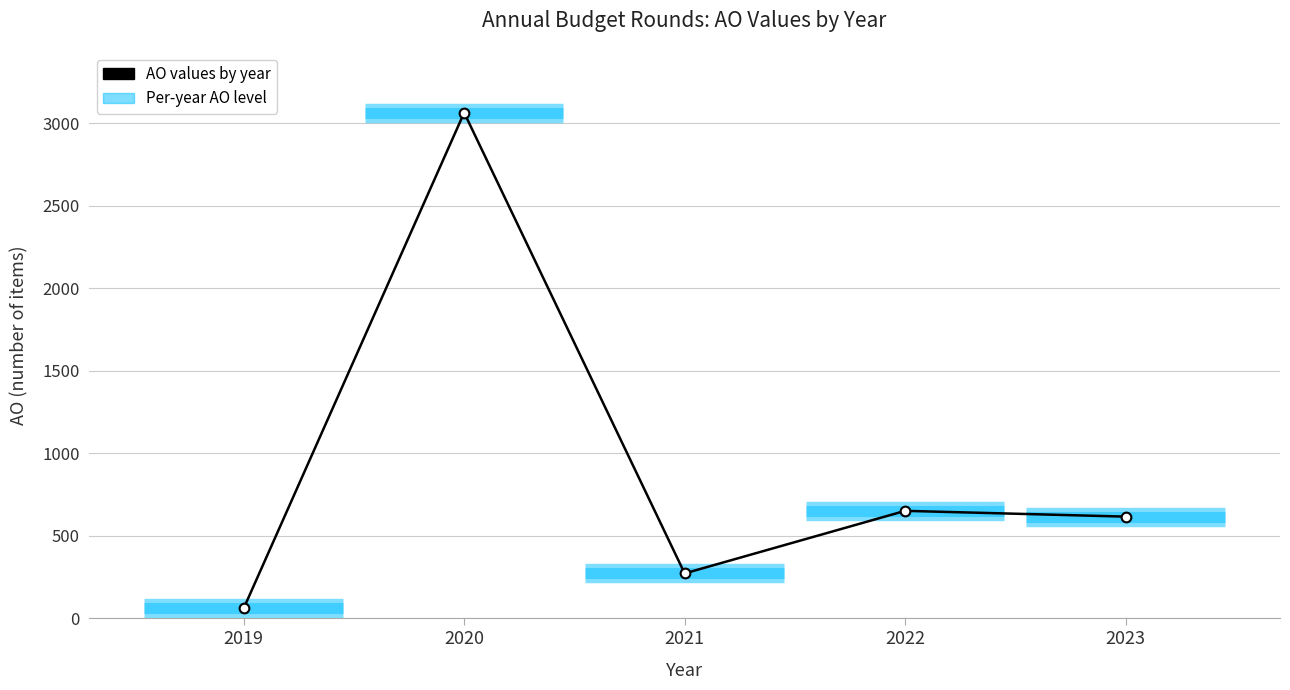

What is the minimum value shown in the chart?

60